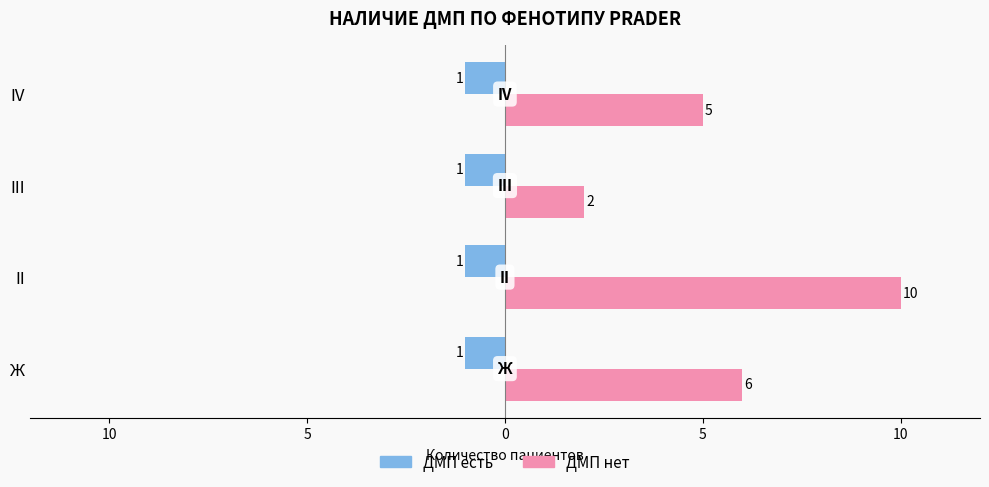

What are all the series names shown in the legend?

ДМП есть, ДМП нет